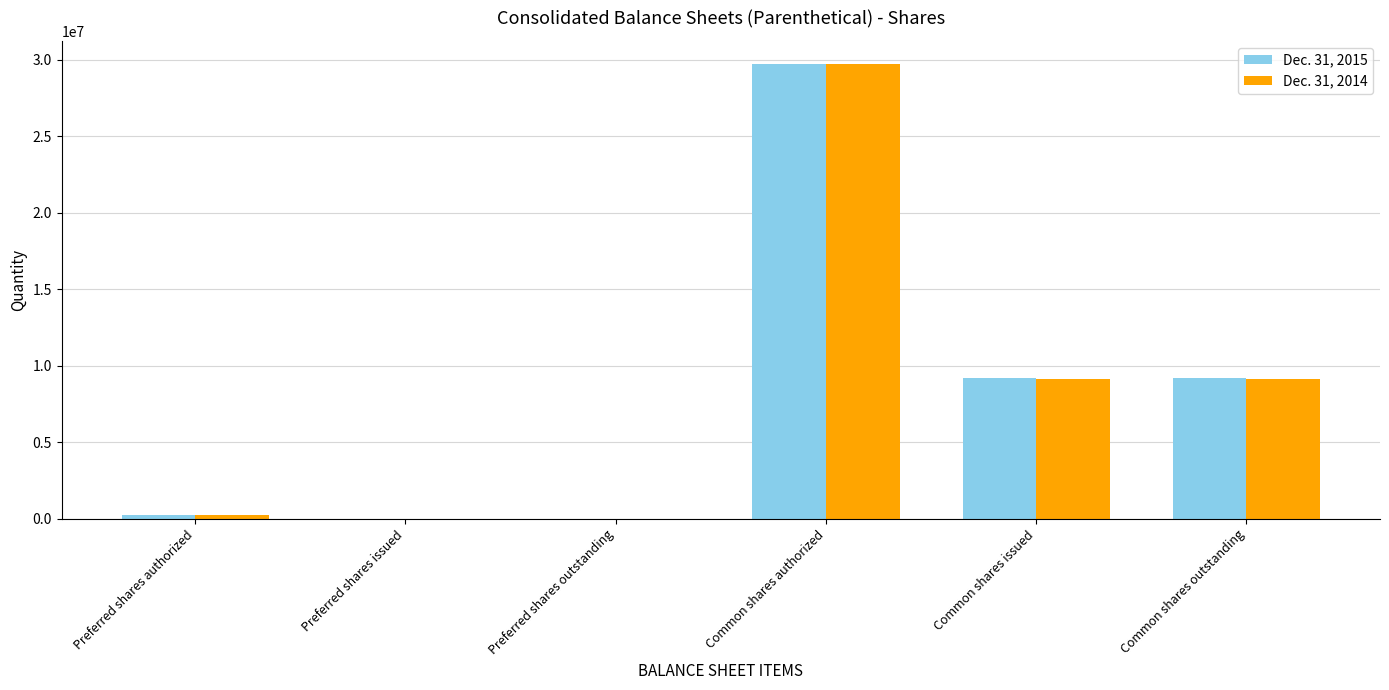

Does the chart contain stacked bars?

No